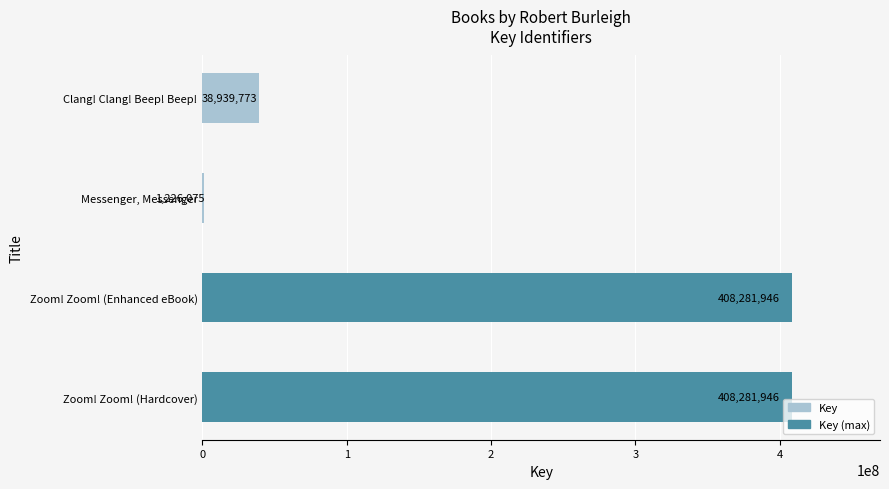

Read the value at Messenger, Messenger.

1226075